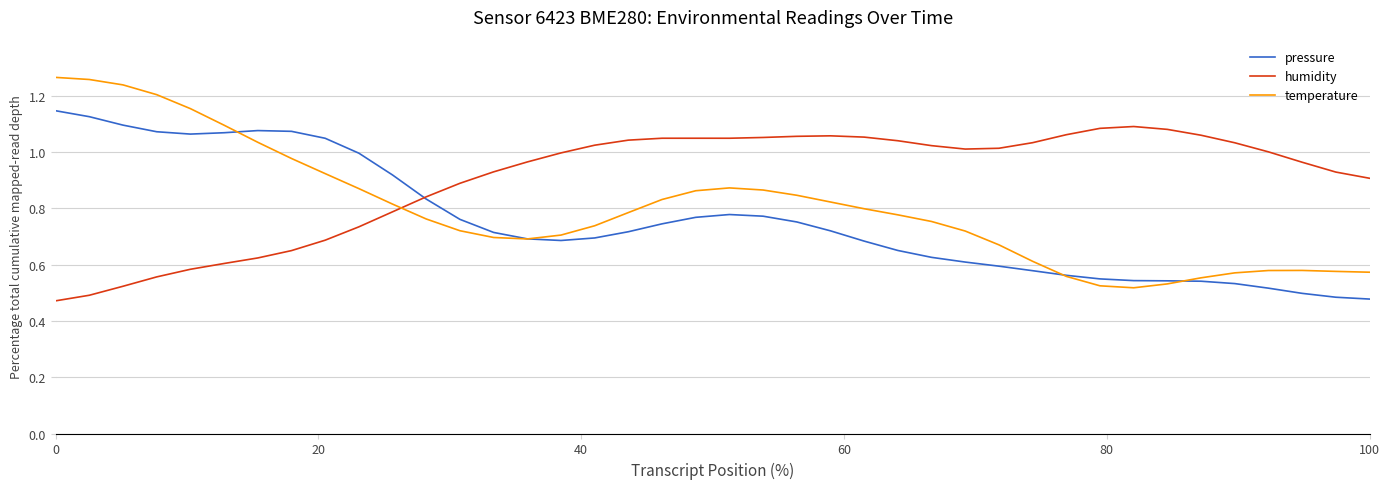

True or false: temperature has more than 1 points higher than both neighbors.

True